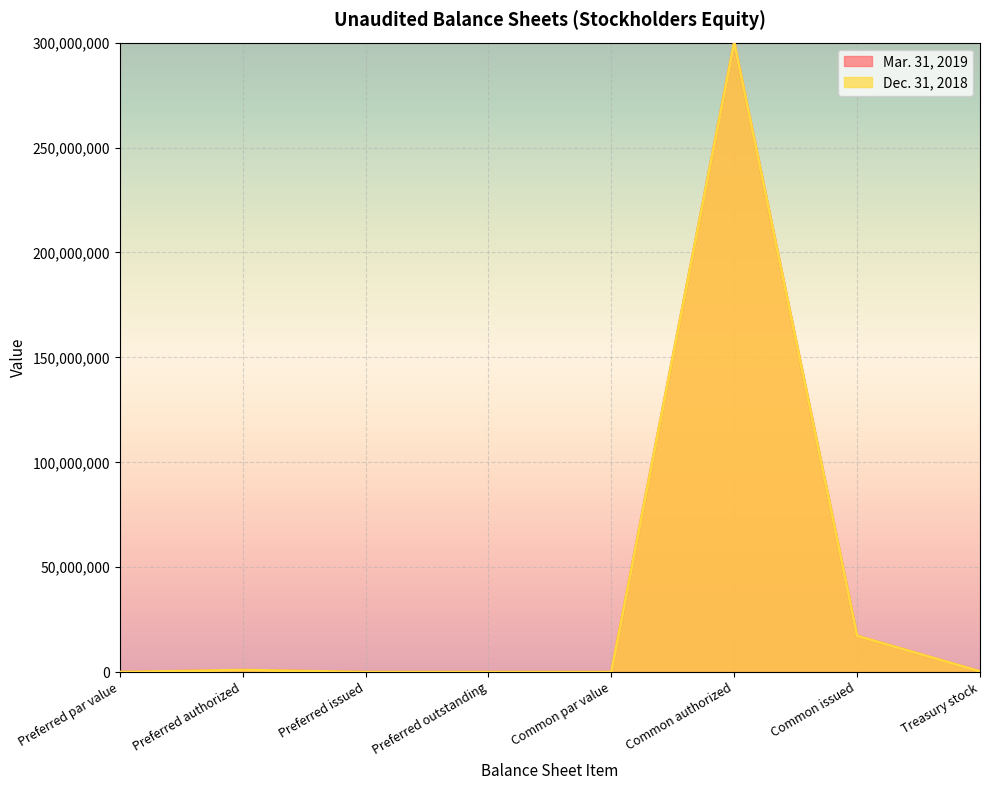

Reading right to left, extract all data points from this chart.

Mar. 31, 2019: 354300	17268993	300000000	0	0	0	1000000	0
Dec. 31, 2018: 354300	17268993	300000000	0	0	0	1000000	0